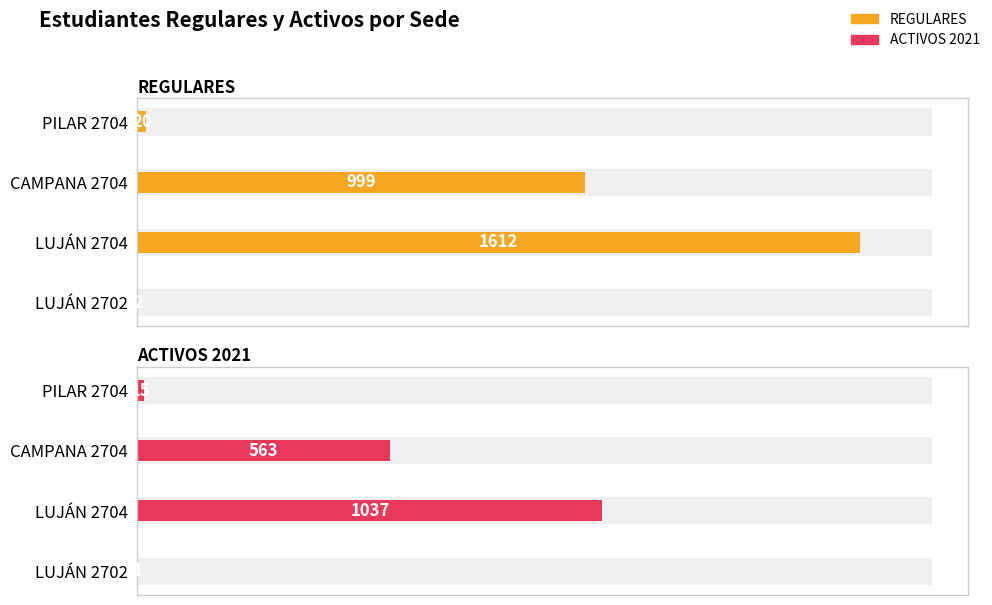

What is the maximum value for ACTIVOS 2021?

1037